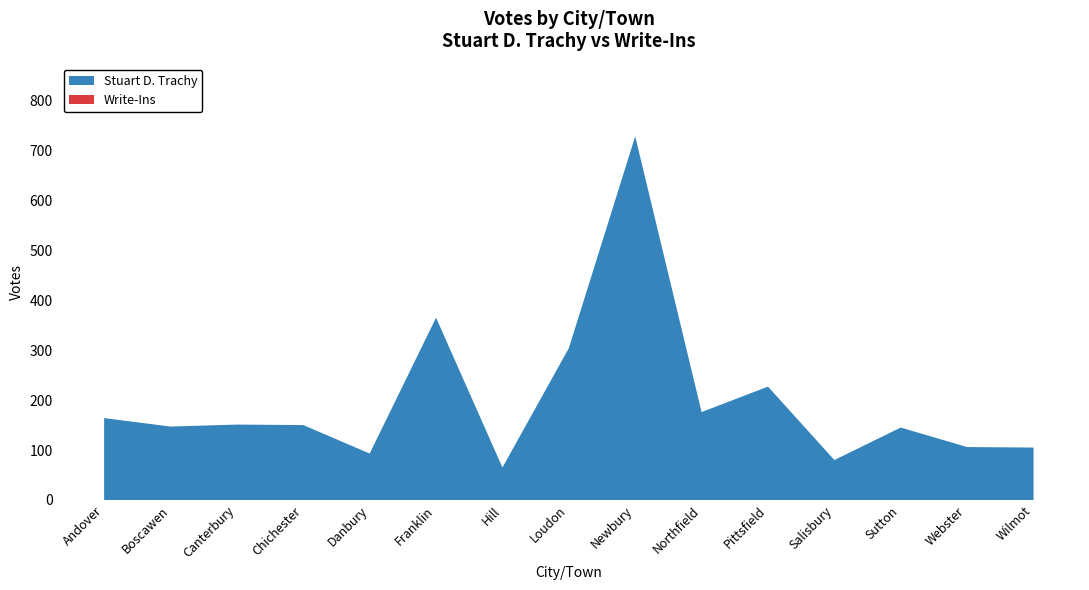

Reading left to right, what are all the values shown in this chart?

Total Votes Cast: 164	147	151	150	93	365	65	304	728	176	227	80	145	106	105
Write-Ins: 0	0	0	0	0	0	0	0	0	0	0	0	0	0	0
Stuart D. Trachy: 164	147	151	150	93	365	65	304	728	176	227	80	145	106	105